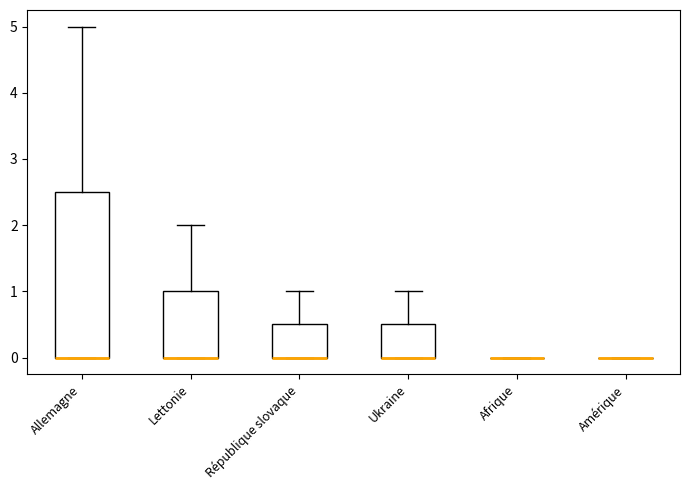

Reading left to right, read every box against the y-axis: the position of its median line, the range the box covers, and the ends of its whiskers. The values are not printed on the chart, so give them approximately, as read against the axis.

Allemagne: median 0.0 (drawn on the box's lower edge), box 0.0 to 2.5, whiskers 0.0 to 5.0
Lettonie: median 0.0 (drawn on the box's lower edge), box 0.0 to 1.0, whiskers 0.0 to 2.0
République slovaque: median 0.0 (drawn on the box's lower edge), box 0.0 to 0.5, whiskers 0.0 to 1.0
Ukraine: median 0.0 (drawn on the box's lower edge), box 0.0 to 0.5, whiskers 0.0 to 1.0
Afrique: box collapsed to a line at 0.0, whiskers 0.0 to 0.0
Amérique: box collapsed to a line at 0.0, whiskers 0.0 to 0.0